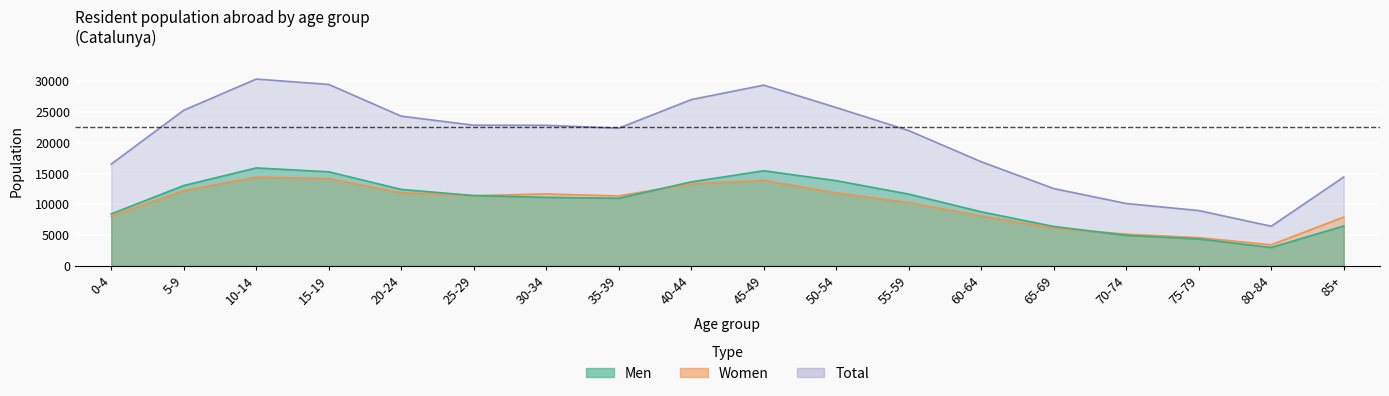

List the labels in order of Women value, largest first.

10-14, 15-19, 45-49, 40-44, 5-9, 20-24, 50-54, 30-34, 25-29, 35-39, 55-59, 60-64, 0-4, 85+, 65-69, 70-74, 75-79, 80-84